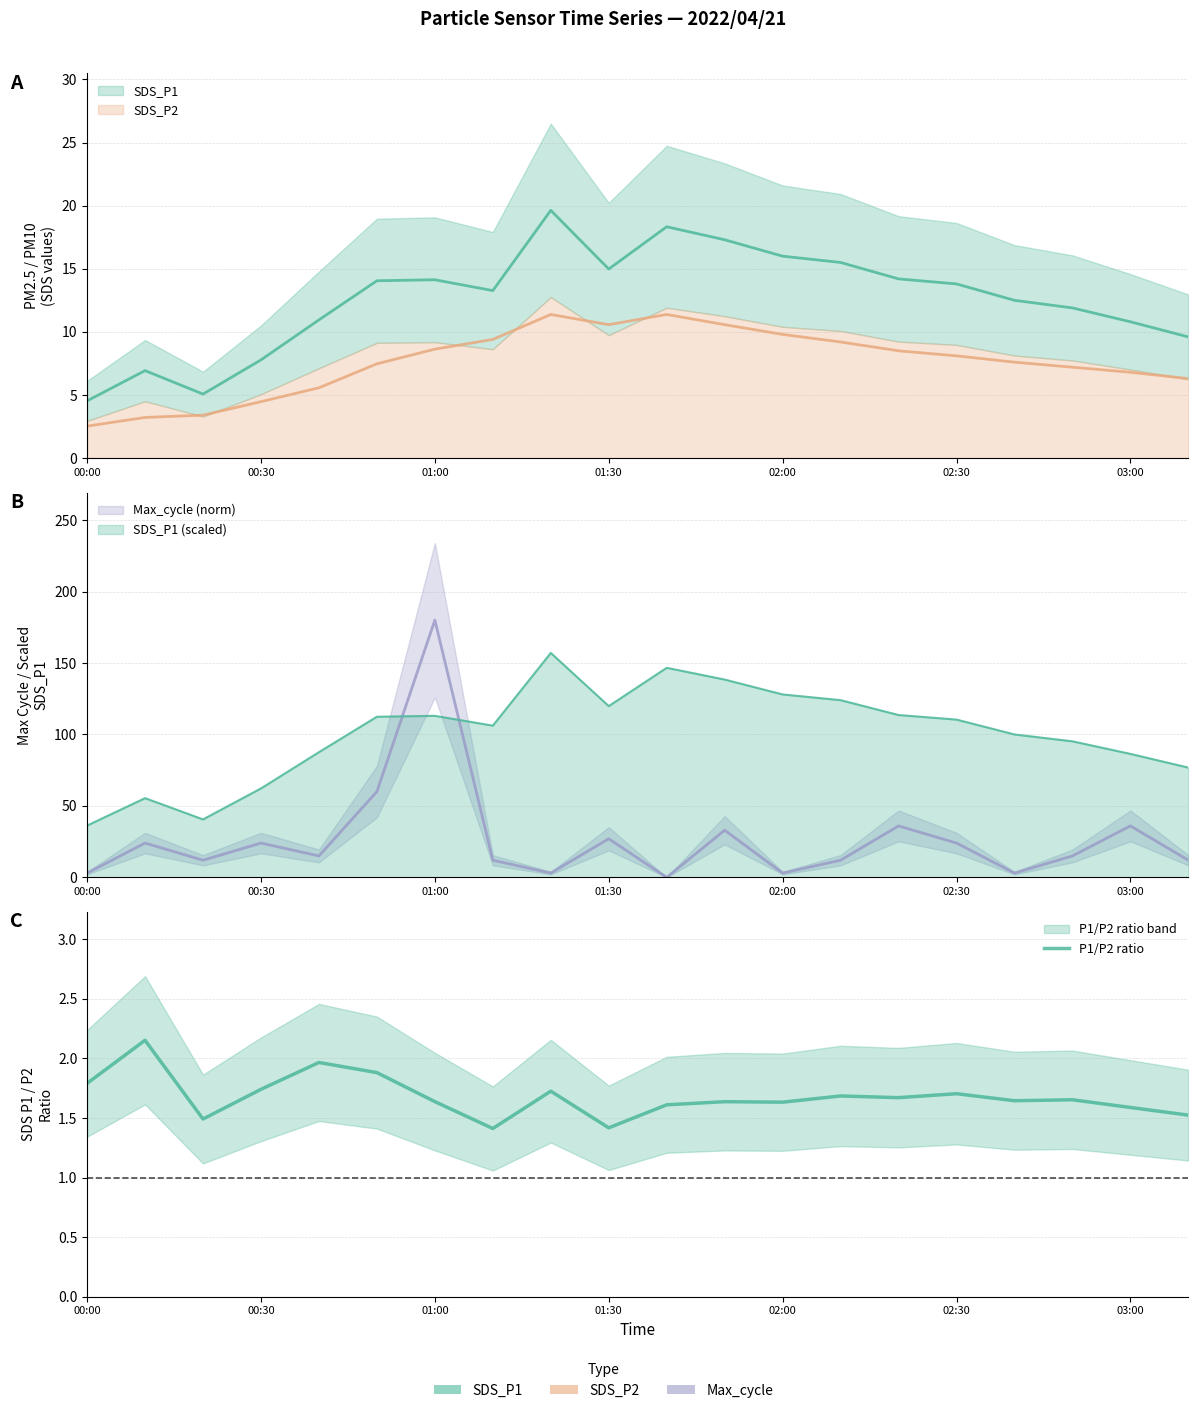

True or false: the data shows 2.2 at 10.

False